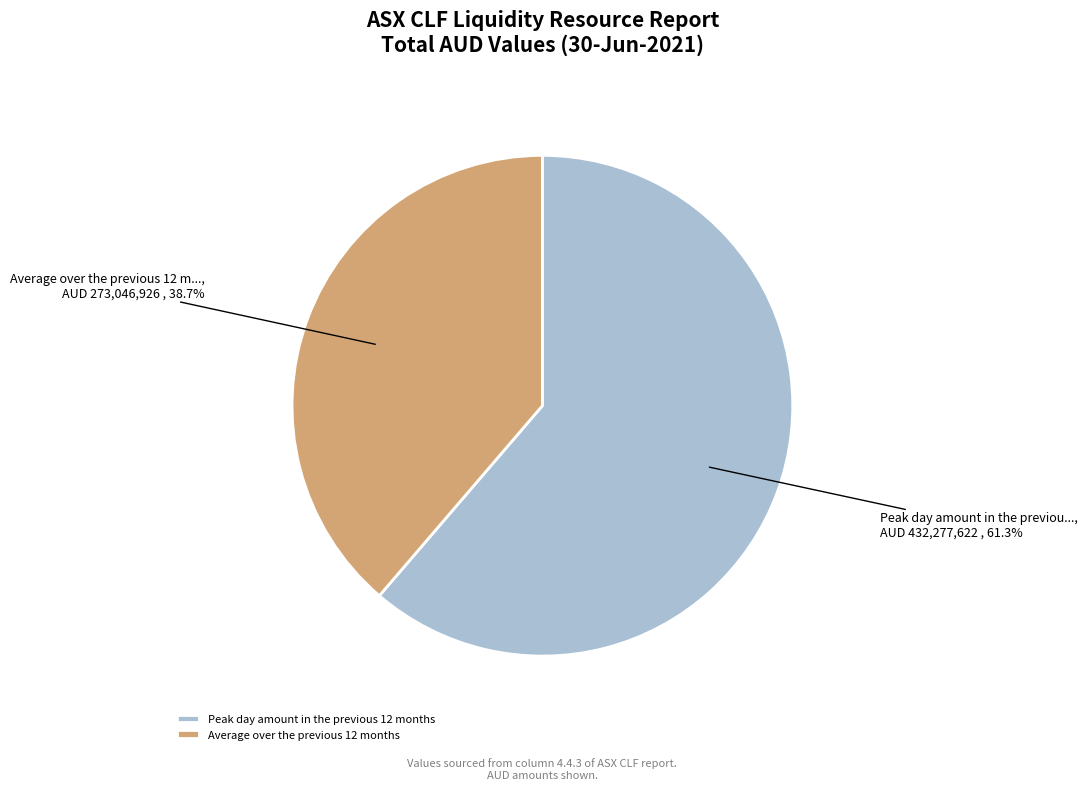

Does any single category account for the majority?

Yes